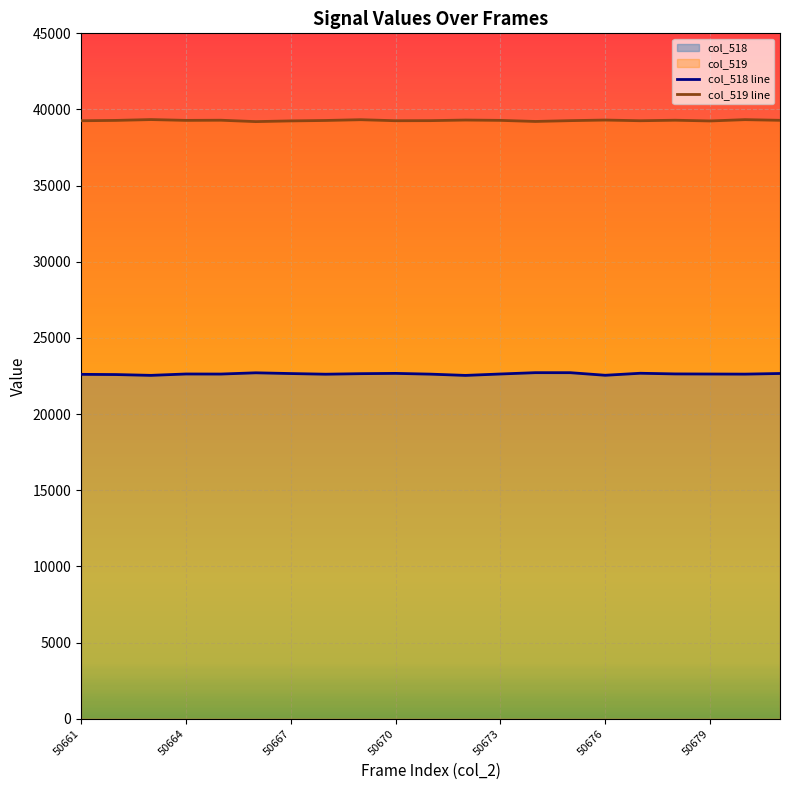

Which series has the widest spread of values?

col_518 line